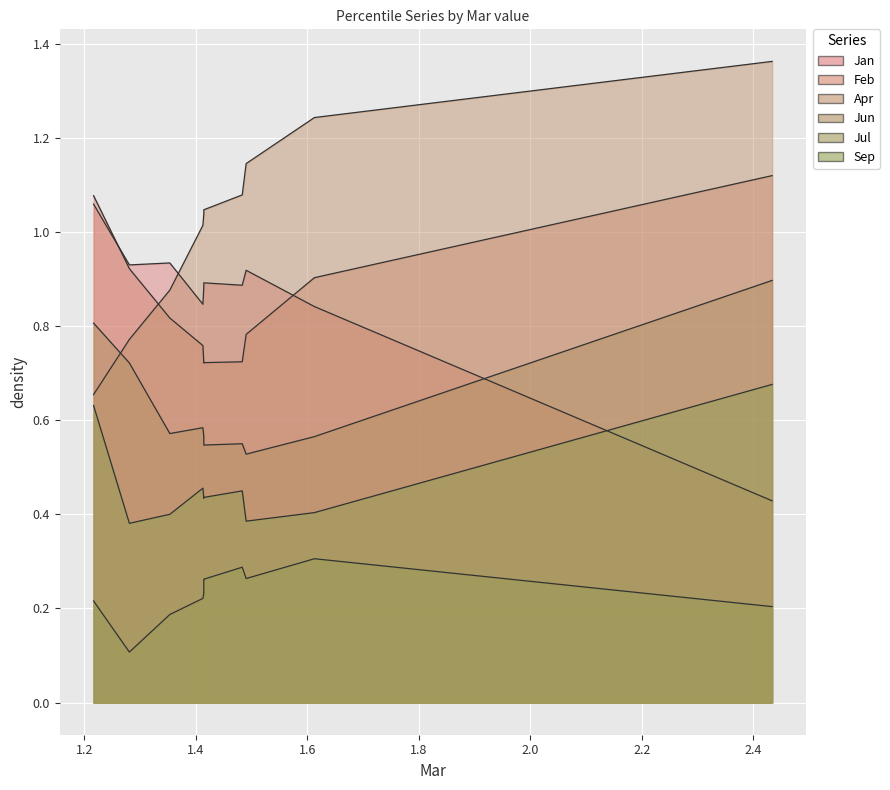

The Jan series shows 0.9 at pct55. True or false?

True